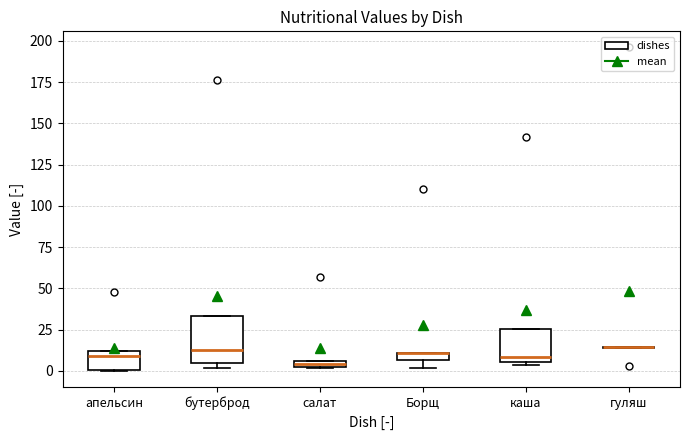

Where is the upper edge of the box for салат on the y-axis? The values are not printed on the chart, so give them approximately, as read against the axis.

5